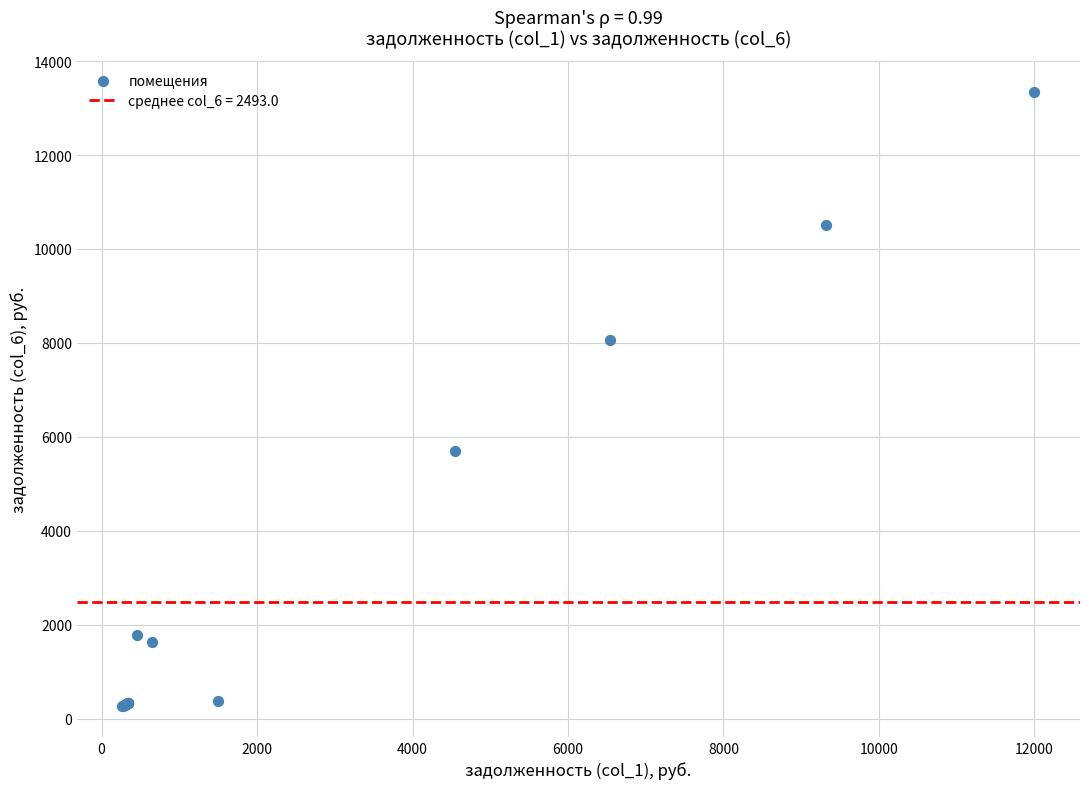

What Y value in the scatter plot is closest to 6809?

5689.7